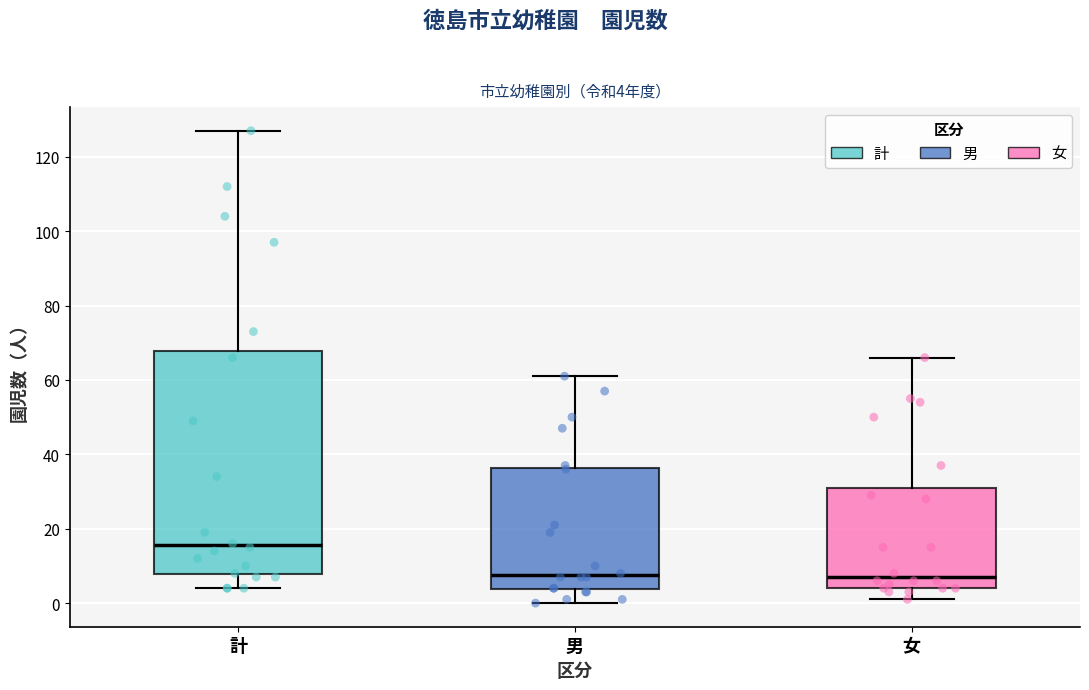

Comparing the boxes themselves (not the whiskers), which one is the tallest?

計